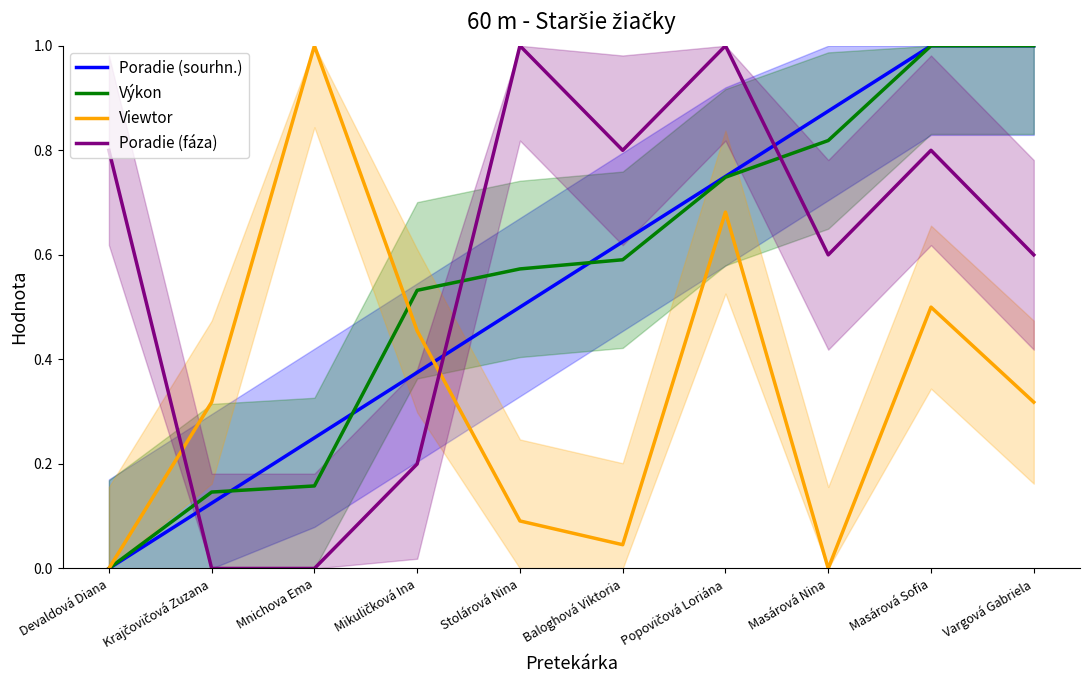

Where do Výkon and Poradie (sourhn.) first cross each other?

Krajčovičová Zuzana and Mnichova Ema